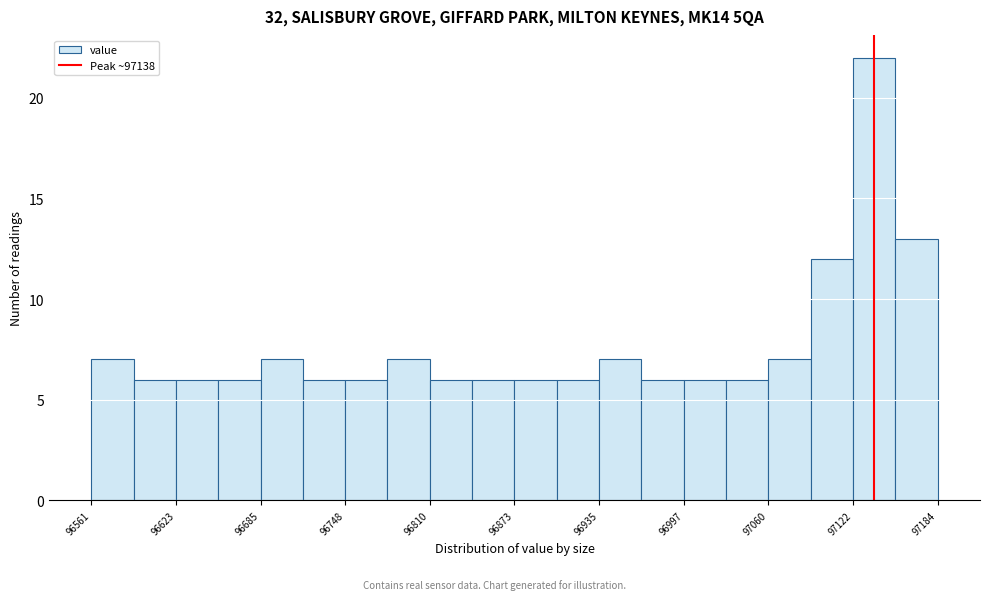

Read against the x-axis, roughly where is the centre of the tallest bar?

97140